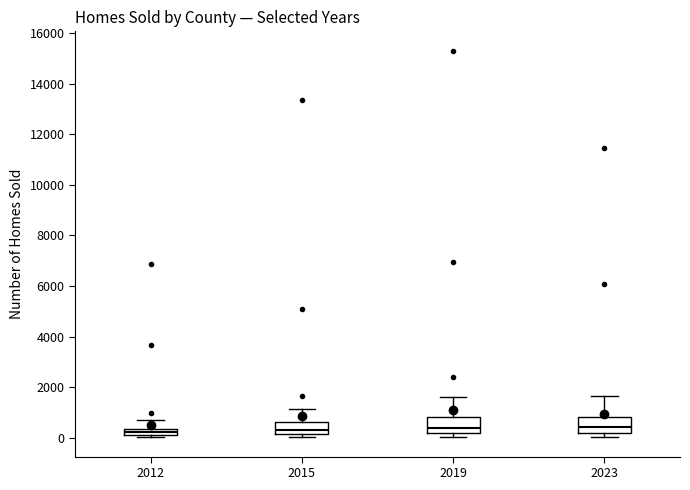

Where does the median line of the box at x = 2015 sit on the y-axis? The values are not printed on the chart, so give them approximately, as read against the axis.

400